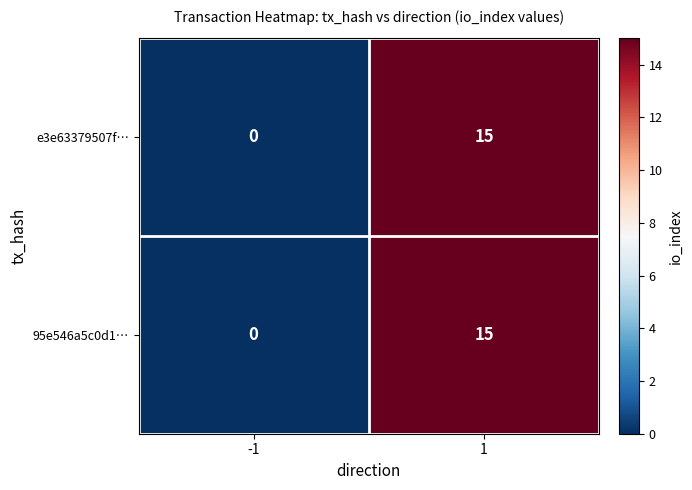

What is the sum of all 95e546a5c0d1… values?

15